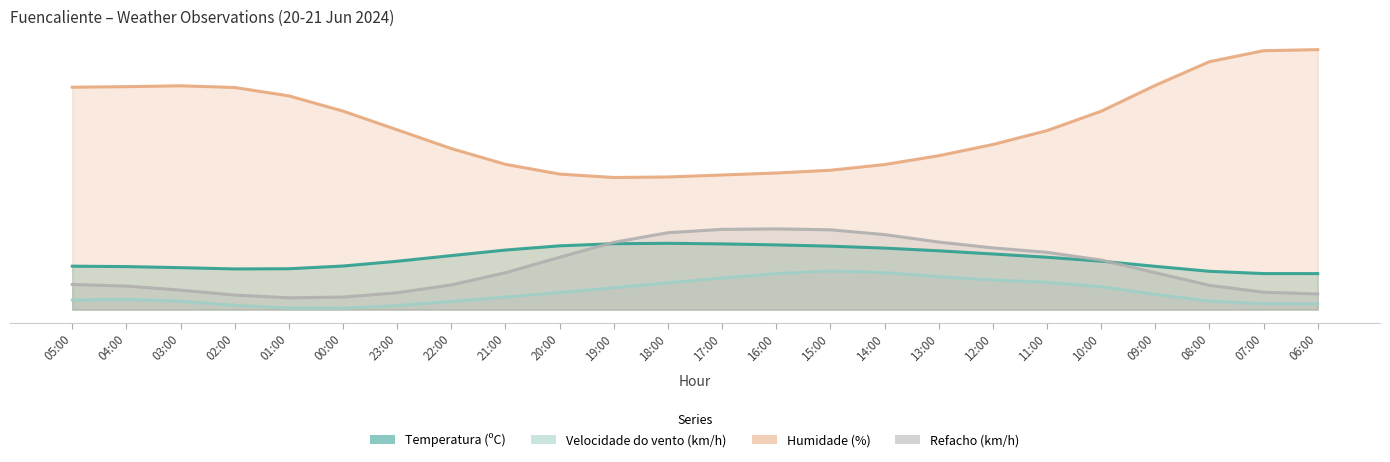

The Humidade (%) series shows 84.2 at 06:00. True or false?

True